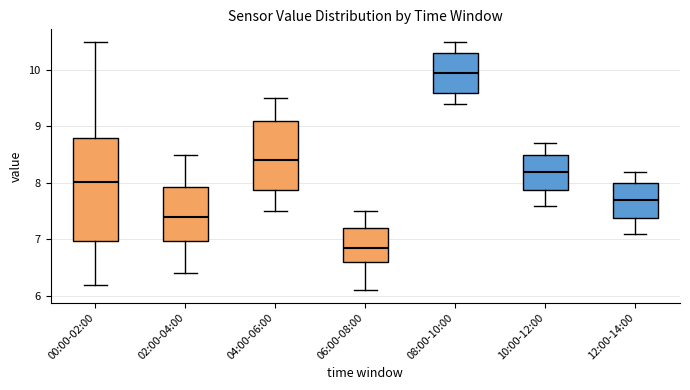

Which box has the highest median line?

08:00-10:00